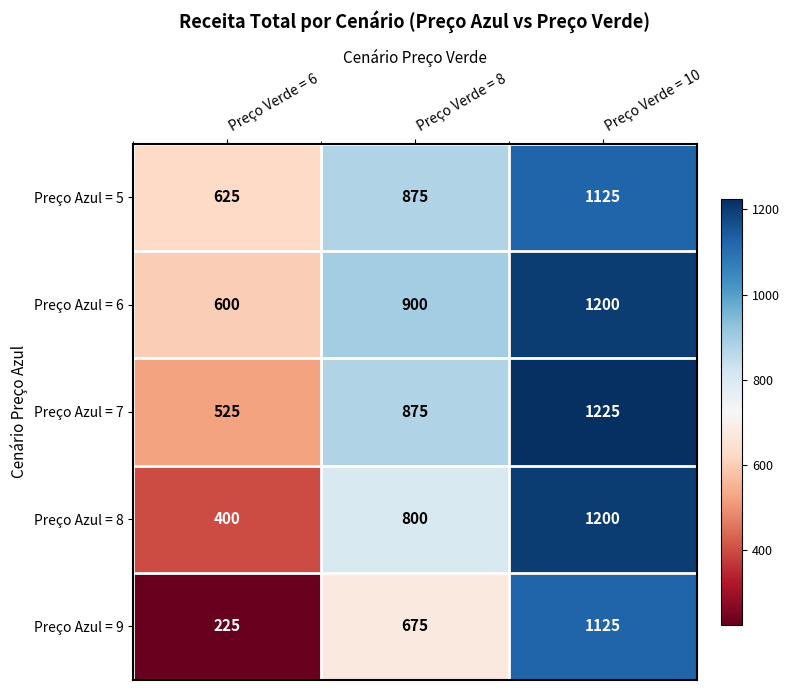

Which series has the largest total across all categories?

Preço Azul = 6